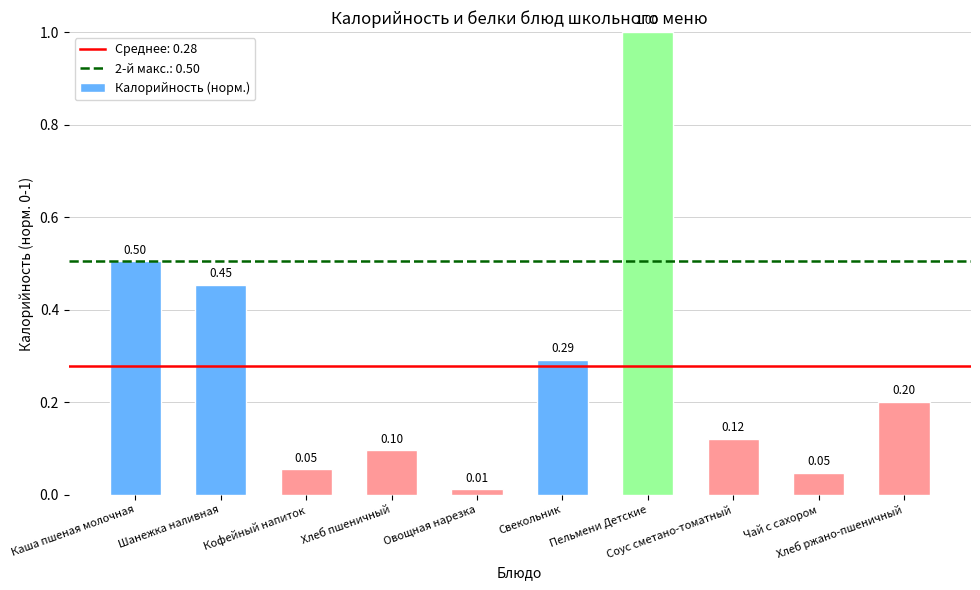

What is the difference between the second highest and minimum values?

0.5